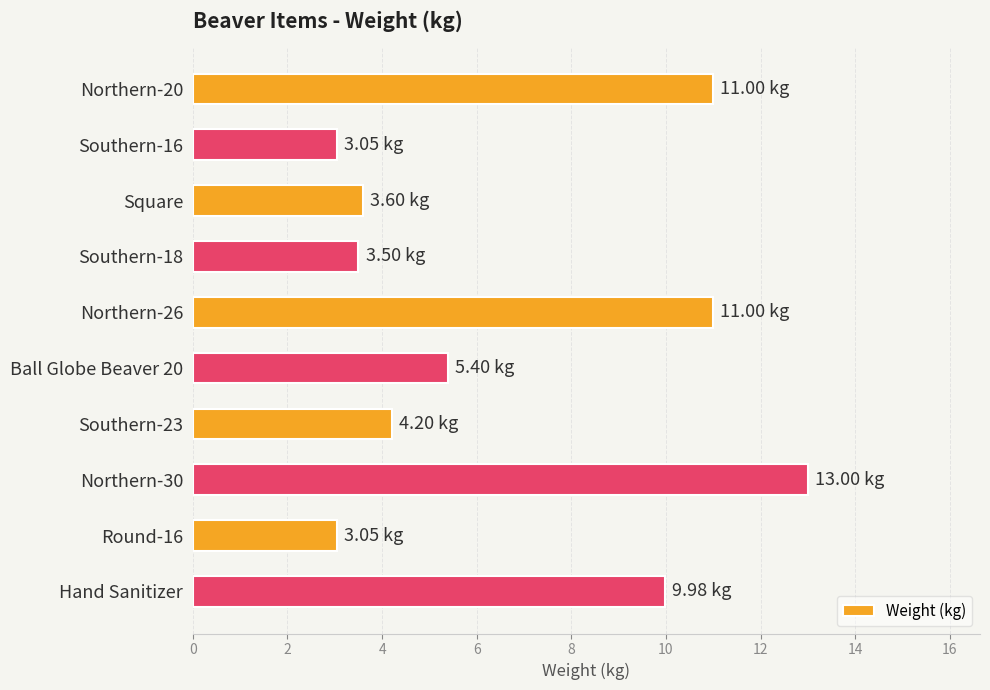

At which label is the value closest to 8?

Hand Sanitizer